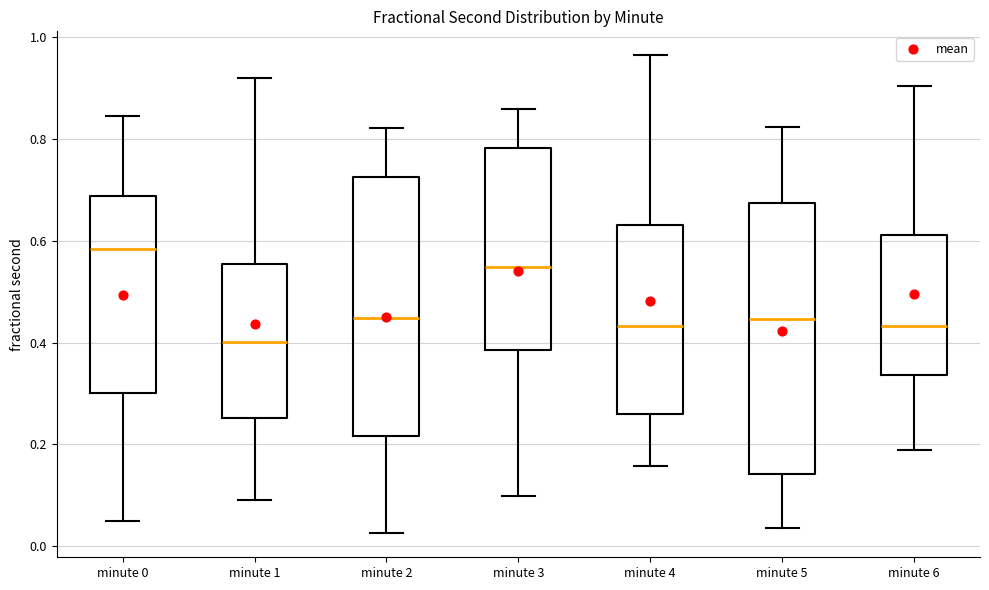

Where is the upper edge of the box for minute 2 on the y-axis? The values are not printed on the chart, so give them approximately, as read against the axis.

0.72